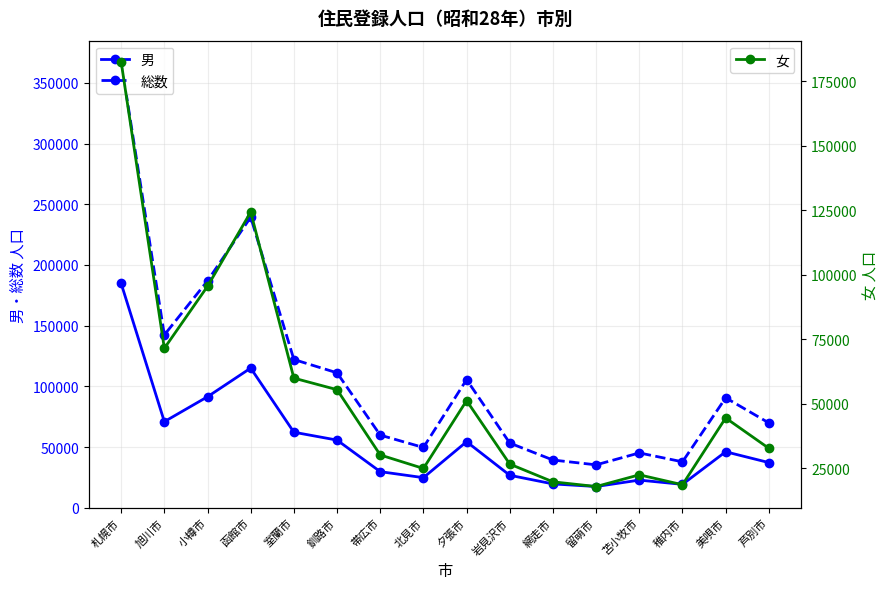

What is the label of the 6th point from the left?

釧路市